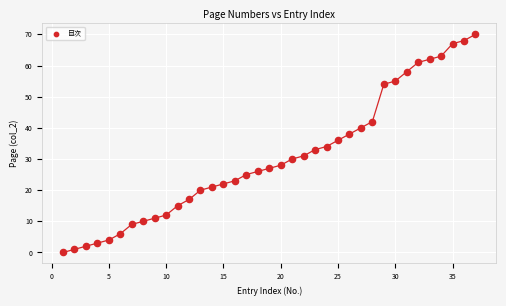

What is the range of X values (max minus min)?

36